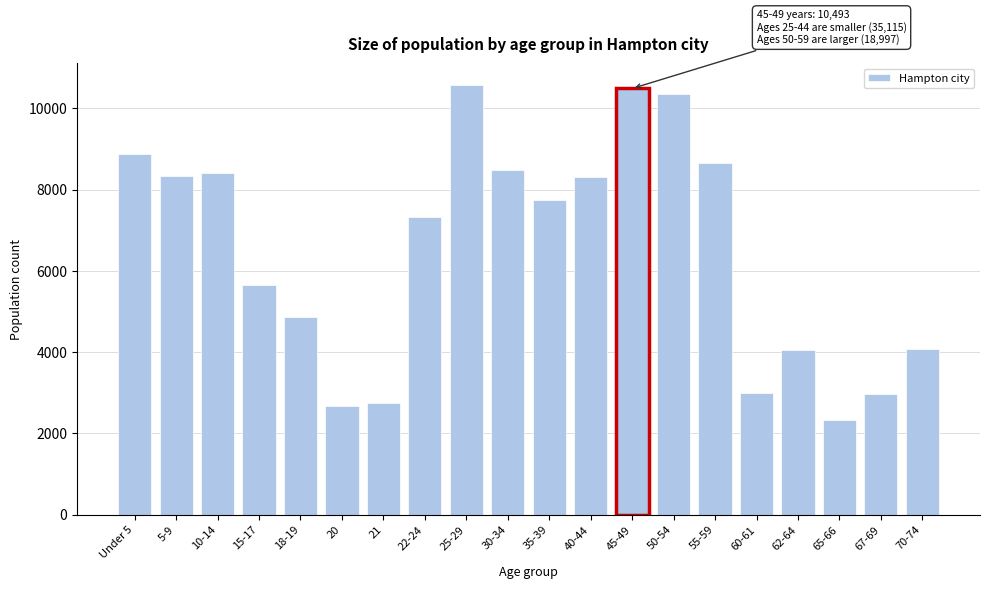

What is the average value?

6498